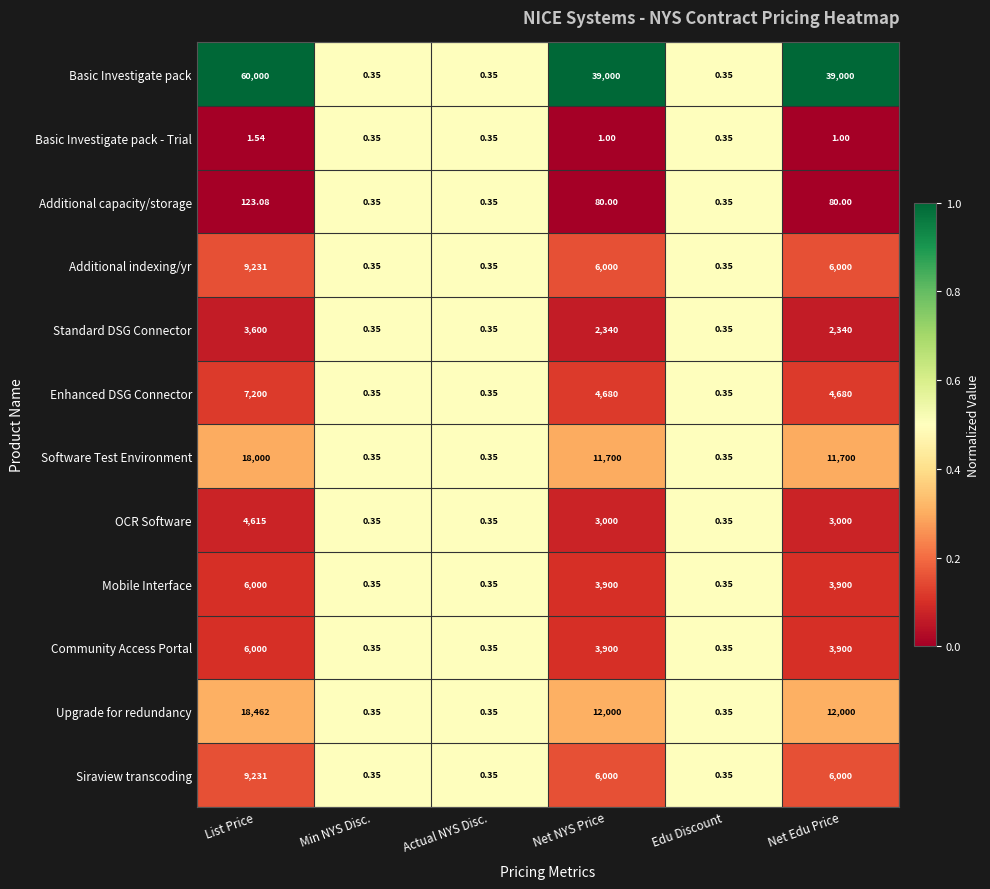

Which series has the widest spread of values?

Basic Investigate pack